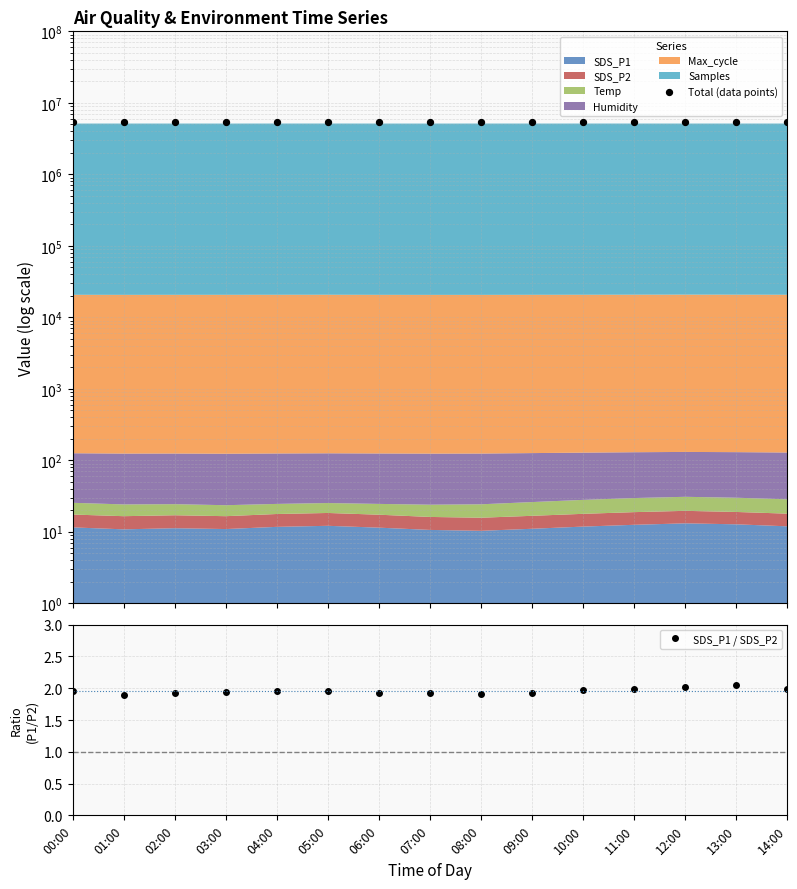

At which category is the sum across all series the highest?

05:00